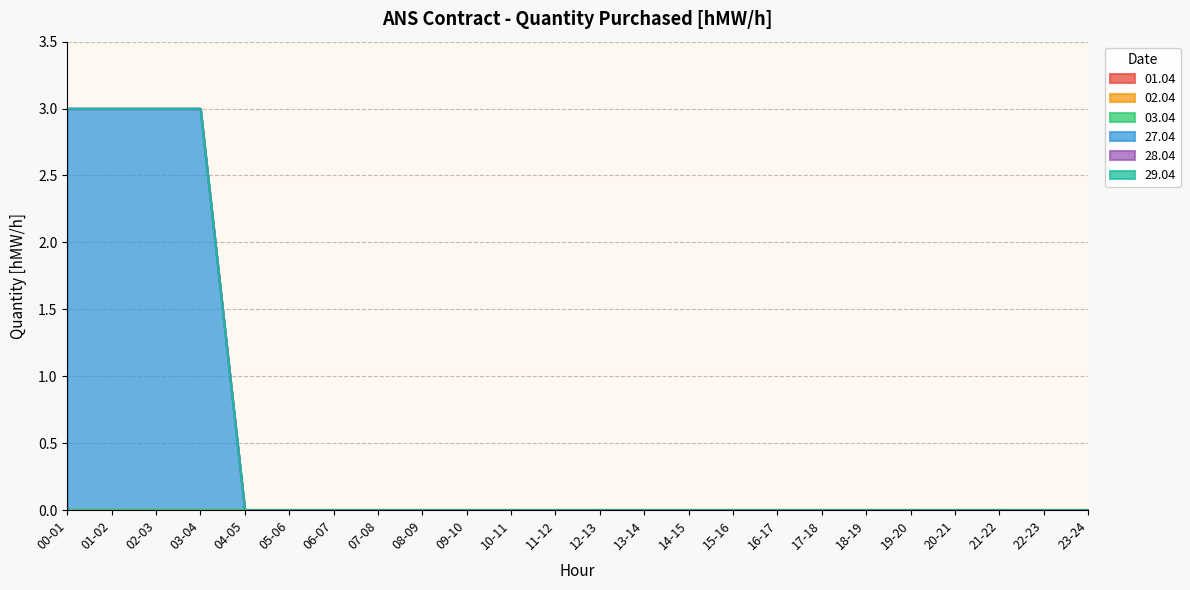

What are all the series names shown in the legend?

01.04, 02.04, 03.04, 27.04, 28.04, 29.04